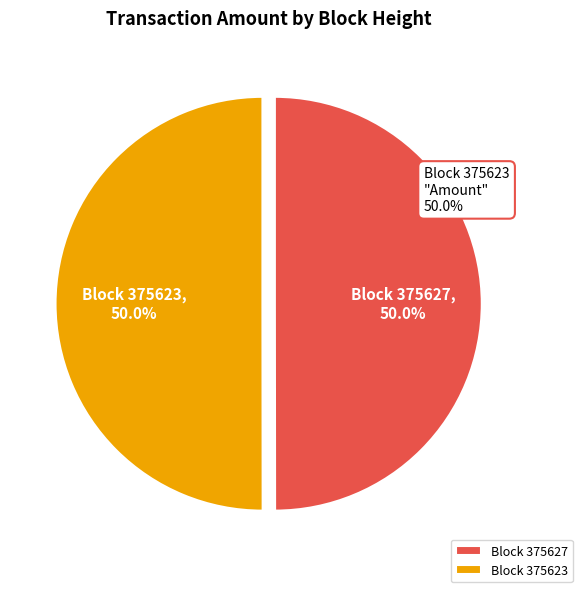

To the nearest percent, what is the combined percentage of 375623 and 375627?

100%